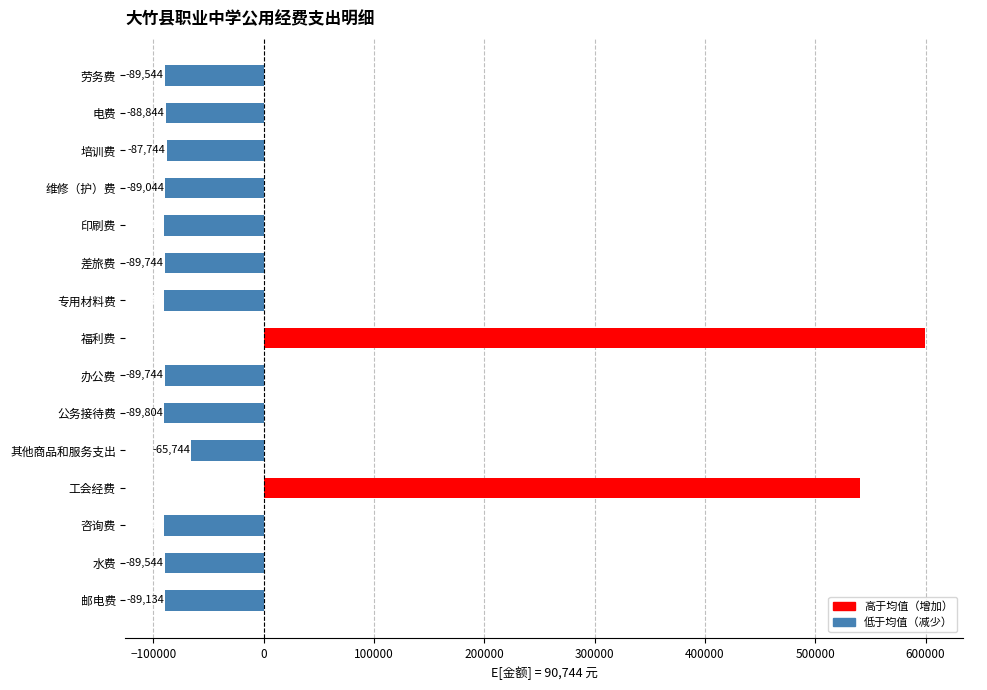

At which category does the chart reach its peak across all series?

福利费